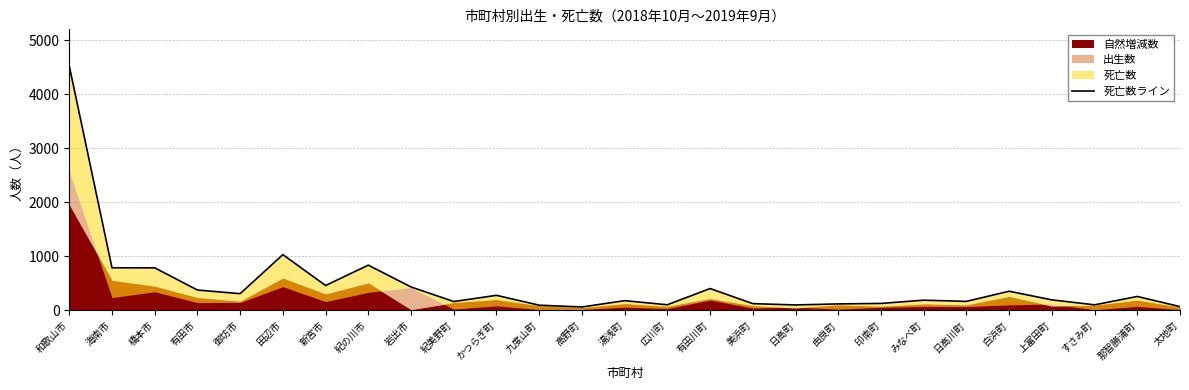

How many lines are shown in the chart?

1